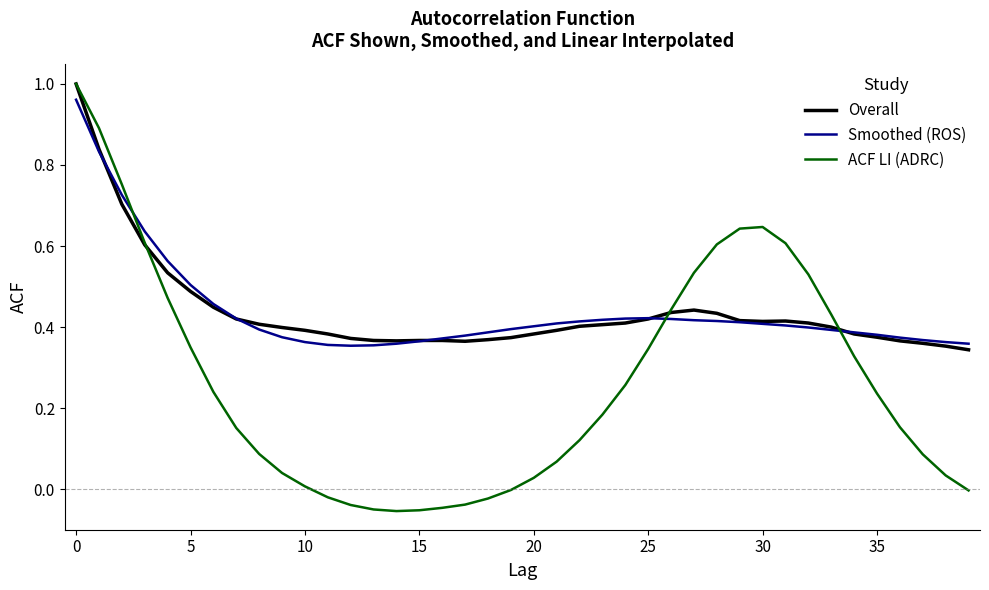

True or false: ACF LI (ADRC) and Smoothed (ROS) cross at least once.

True